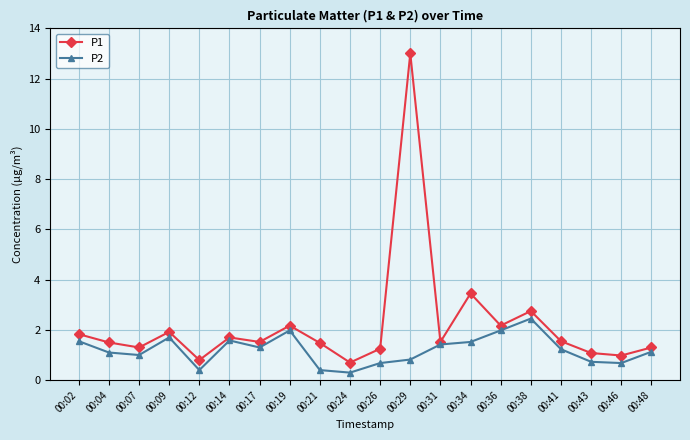

Rank the series at 00:38 from lowest to highest value.

P2, P1